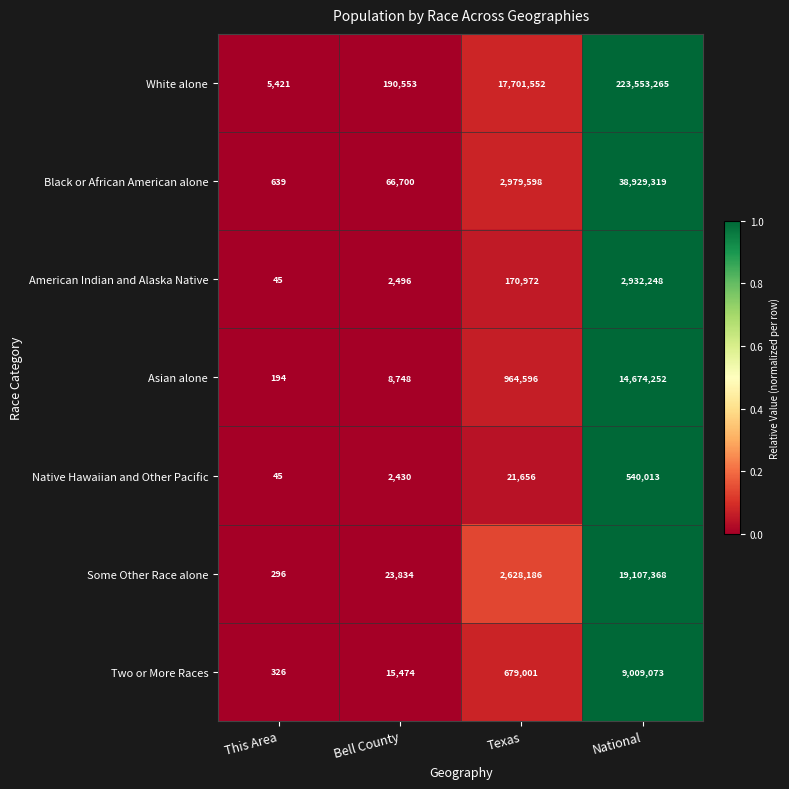

Which series changed the most between This Area and National?

White alone